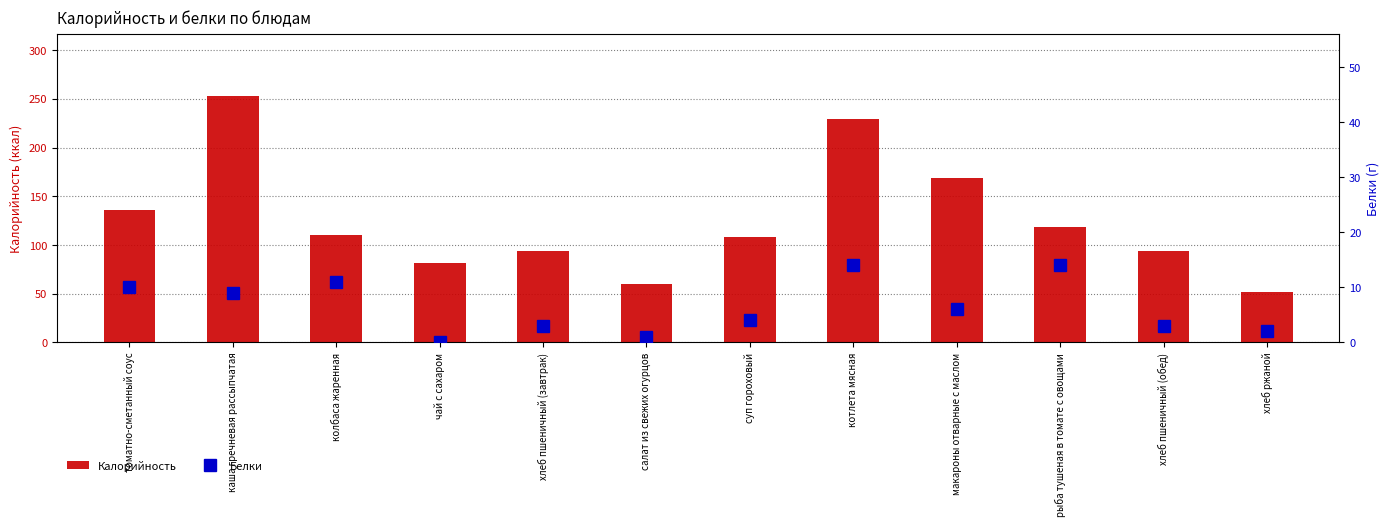

True or false: Калорийность has a value of 169 at макароны отварные с маслом.

True